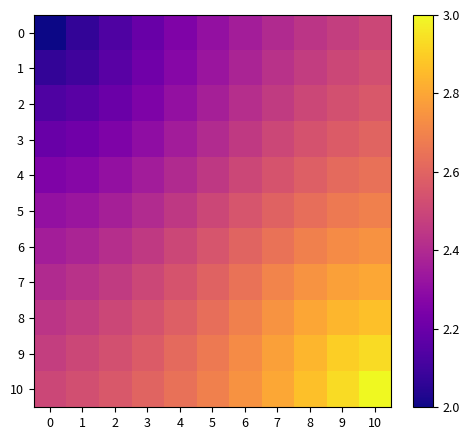

Reading right to left, extract all data points from this chart.

0: 10=2.5	9=2.5	8=2.4	7=2.4	6=2.4	5=2.3	4=2.3	3=2.2	2=2.1	1=2.1	0=2.0
1: 10=2.5	9=2.5	8=2.5	7=2.4	6=2.4	5=2.3	4=2.3	3=2.2	2=2.2	1=2.1	0=2.1
2: 10=2.6	9=2.5	8=2.5	7=2.5	6=2.4	5=2.4	4=2.3	3=2.3	2=2.2	1=2.2	0=2.1
3: 10=2.6	9=2.6	8=2.5	7=2.5	6=2.5	5=2.4	4=2.4	3=2.3	2=2.3	1=2.2	0=2.2
4: 10=2.6	9=2.6	8=2.6	7=2.5	6=2.5	5=2.5	4=2.4	3=2.4	2=2.3	1=2.3	0=2.3
5: 10=2.7	9=2.7	8=2.6	7=2.6	6=2.5	5=2.5	4=2.5	3=2.4	2=2.4	1=2.3	0=2.3
6: 10=2.7	9=2.7	8=2.7	7=2.6	6=2.6	5=2.5	4=2.5	3=2.5	2=2.4	1=2.4	0=2.4
7: 10=2.8	9=2.8	8=2.7	7=2.7	6=2.6	5=2.6	4=2.5	3=2.5	2=2.5	1=2.4	0=2.4
8: 10=2.9	9=2.8	8=2.8	7=2.7	6=2.7	5=2.6	4=2.6	3=2.5	2=2.5	1=2.5	0=2.4
9: 10=2.9	9=2.9	8=2.8	7=2.8	6=2.7	5=2.7	4=2.6	3=2.6	2=2.5	1=2.5	0=2.5
10: 10=3.0	9=2.9	8=2.9	7=2.8	6=2.7	5=2.7	4=2.6	3=2.6	2=2.6	1=2.5	0=2.5